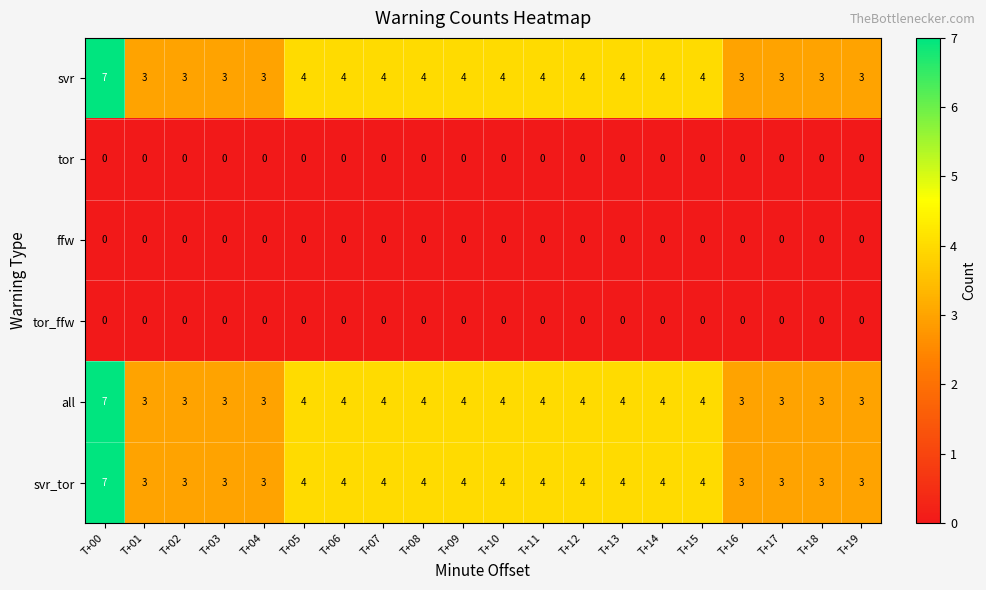

Which category has the highest value in the svr_tor series?

T+00